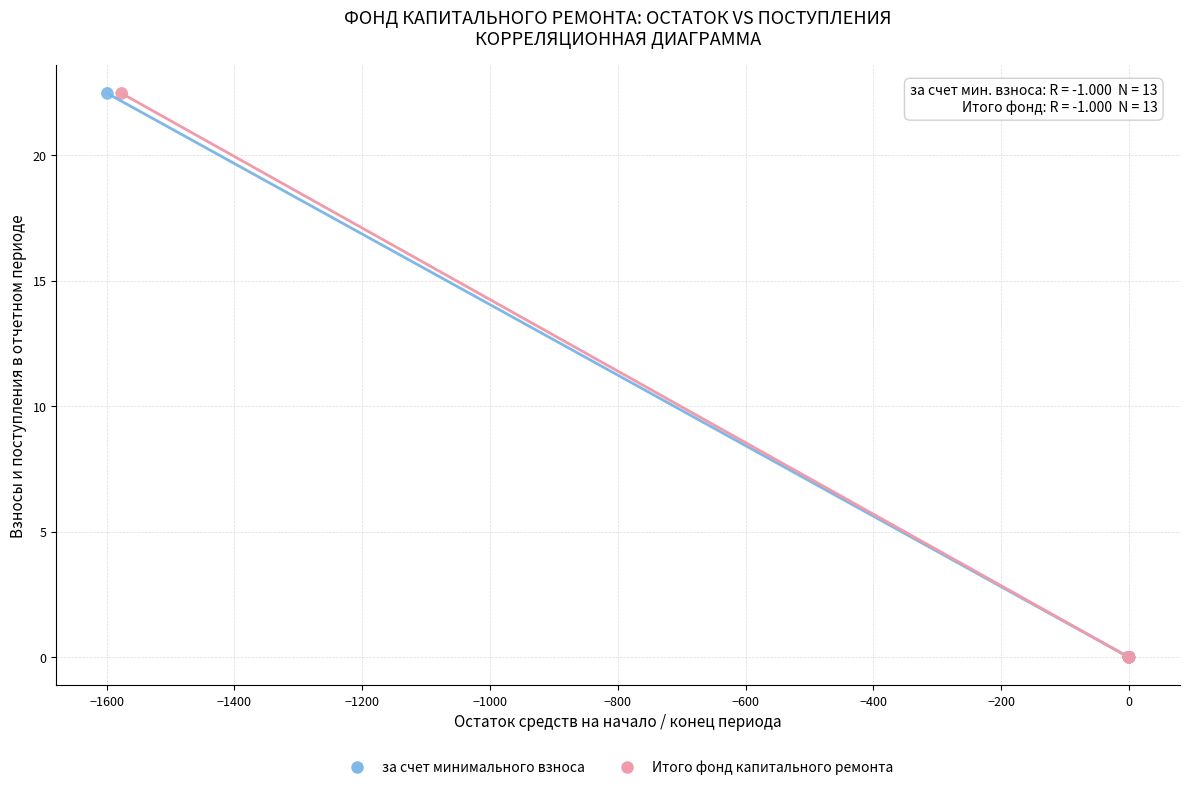

What are all the series names shown in the legend?

за счет минимального взноса, Итого фонд капитального ремонта